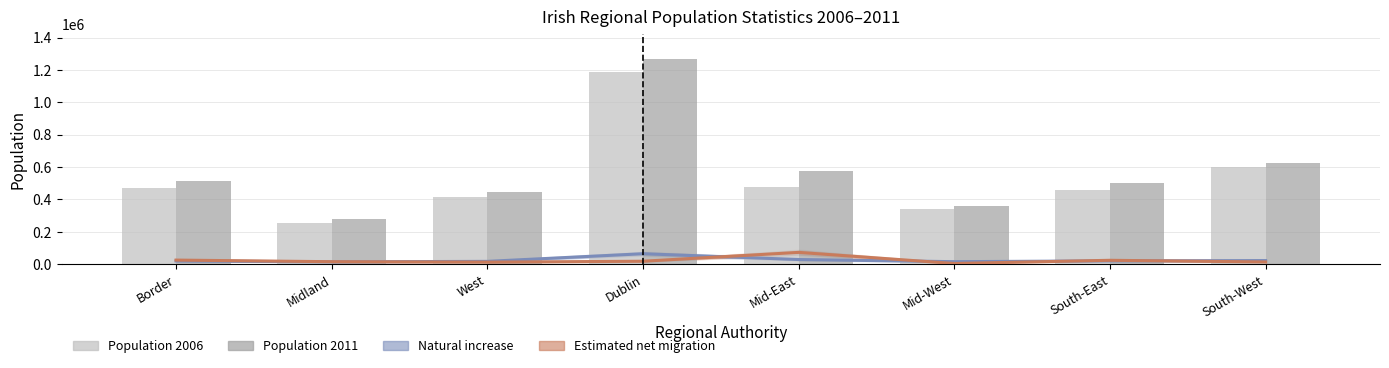

At which category is the sum across all series the highest?

Dublin